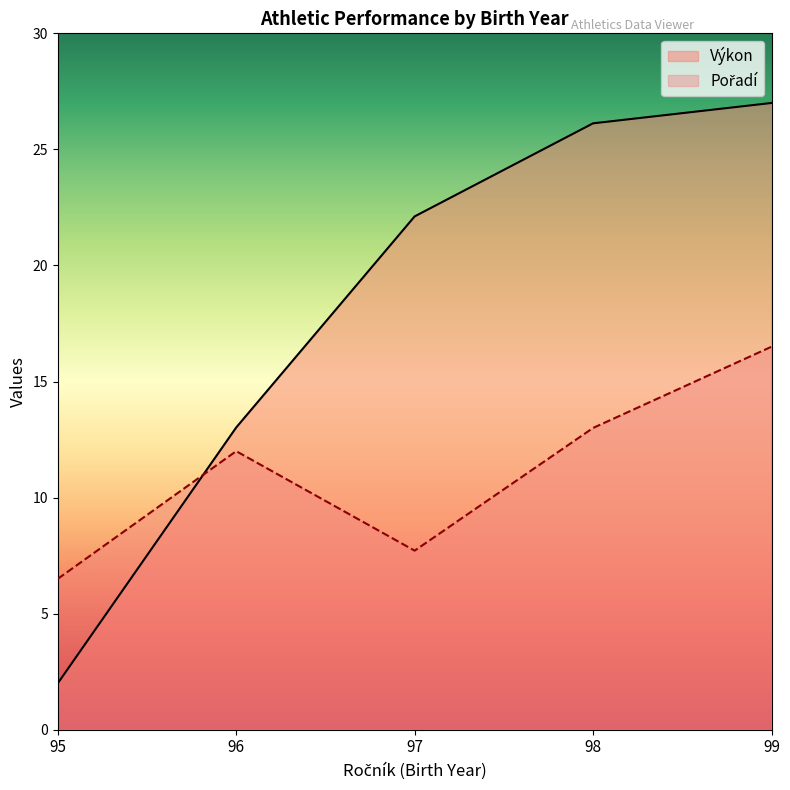

Which series has the largest range (max minus min)?

Výkon